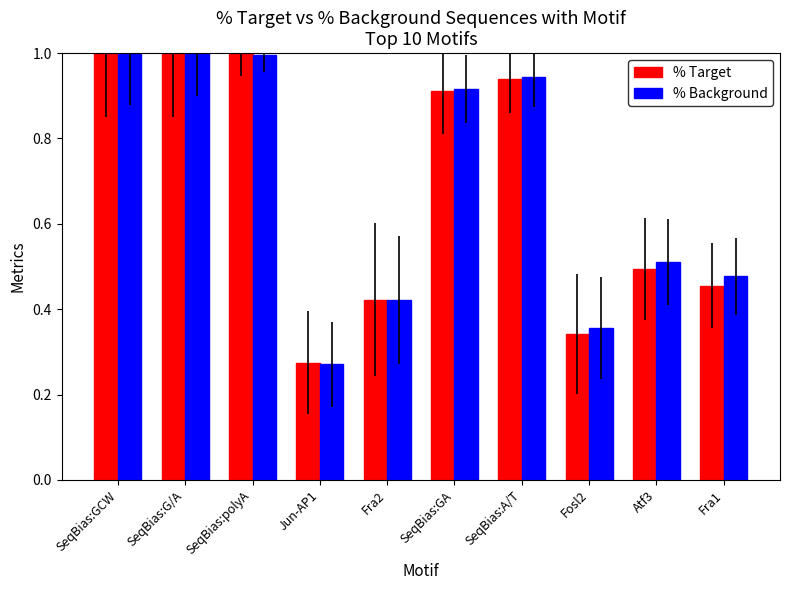

Where is % Target nearest to the value 0?

Jun-AP1